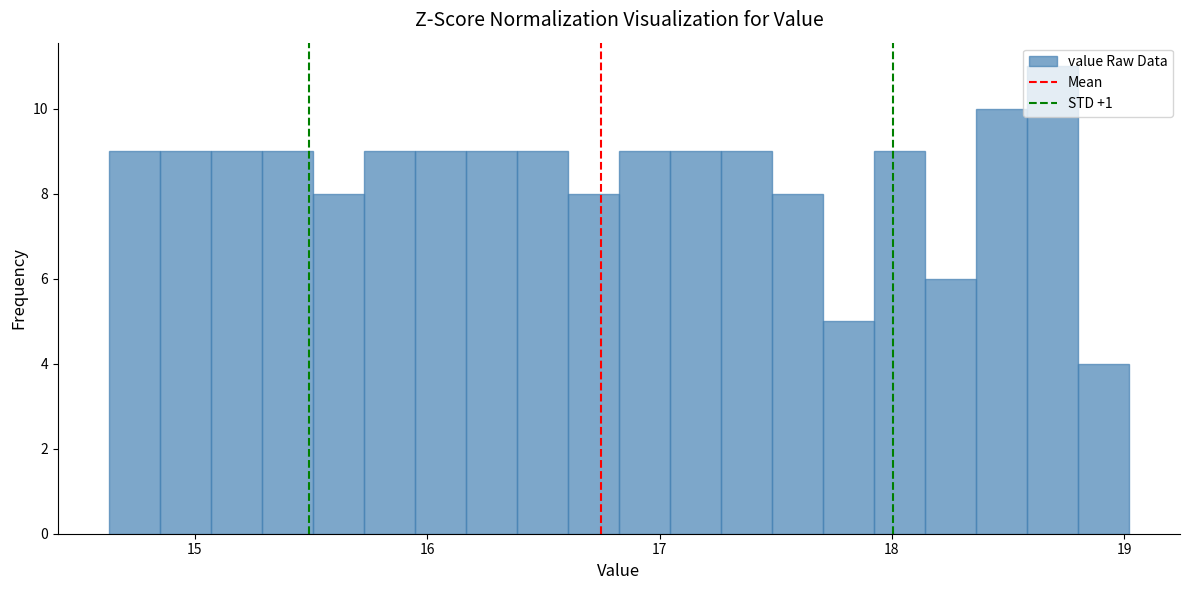

Around what value on the x-axis is the tallest bar? Give the approximate position of its centre, as read against the axis.

18.7